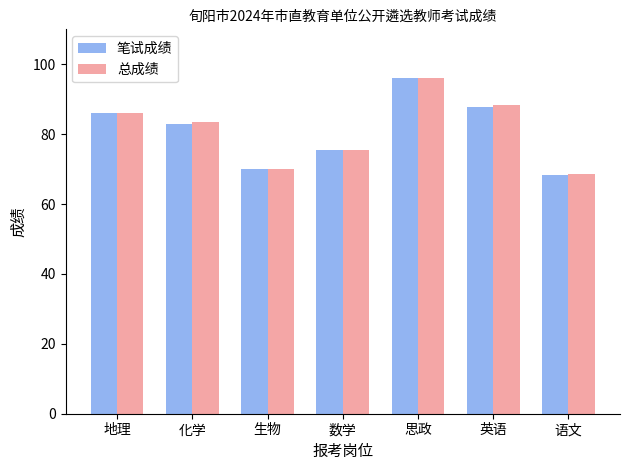

The 笔试成绩 series shows 87.8 at 英语. True or false?

True